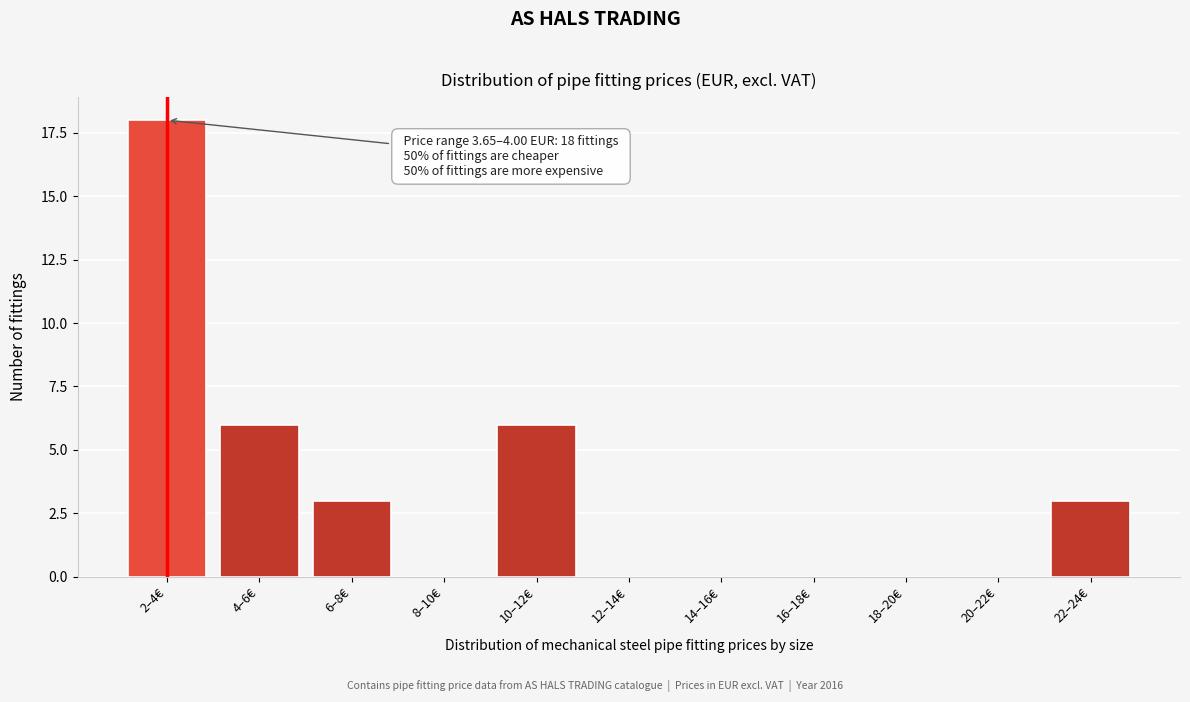

Reading left to right, transcribe all the data shown in this chart.

2–4€=18	4–6€=6	6–8€=3	8–10€=0	10–12€=6	12–14€=0	14–16€=0	16–18€=0	18–20€=0	20–22€=0	22–24€=3